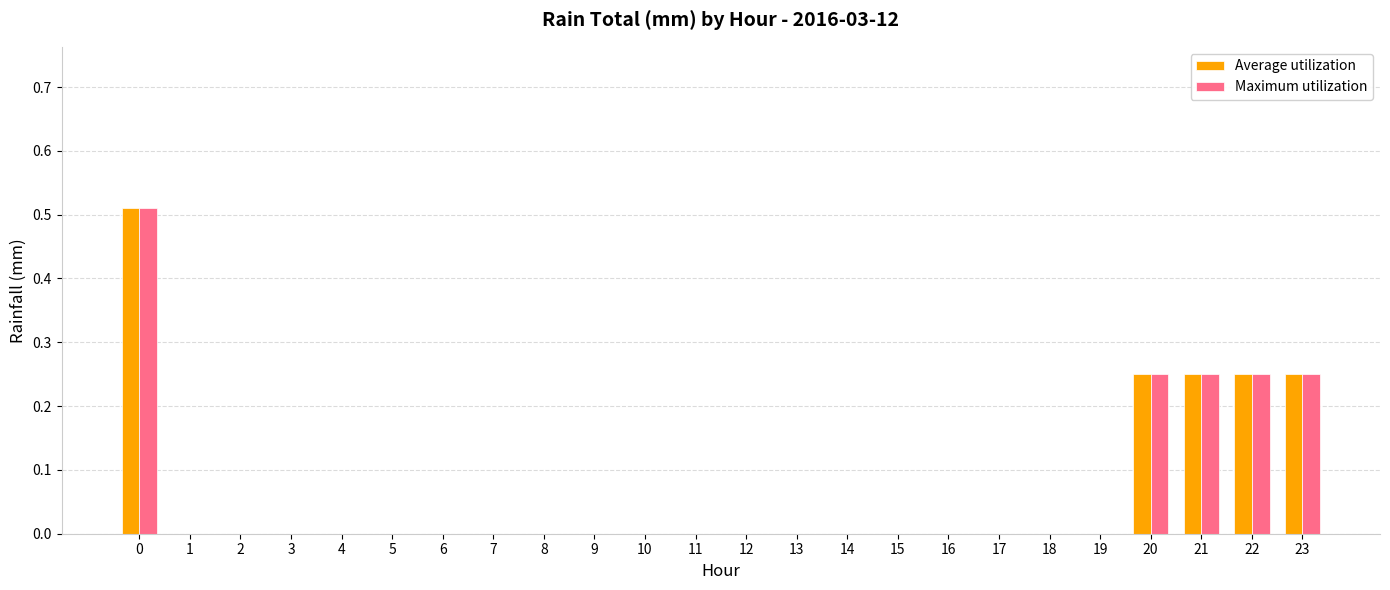

True or false: Maximum utilization has a value of 0.3 at 17.

False